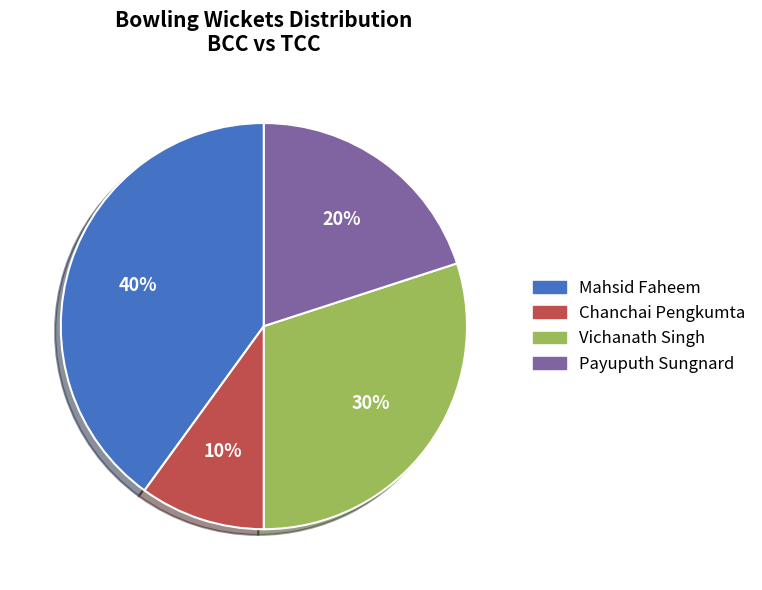

Combined, do Mahsid Faheem and Vichanath Singh account for over 50%?

Yes